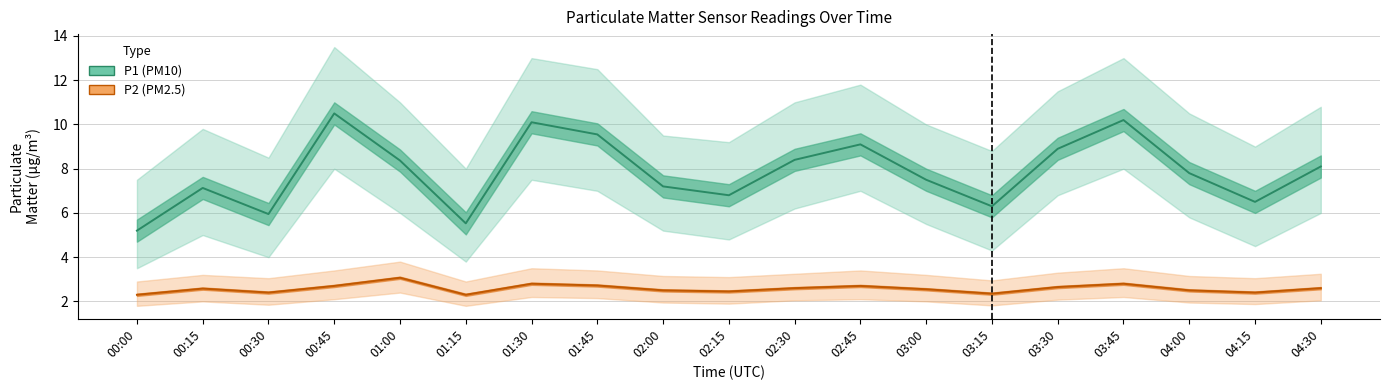

Reading left to right, extract all data points from this chart.

P1: 00:00=5.2	00:15=7.1	00:30=6.0	00:45=10.5	01:00=8.4	01:15=5.5	01:30=10.1	01:45=9.6	02:00=7.2	02:15=6.8	02:30=8.4	02:45=9.1	03:00=7.5	03:15=6.3	03:30=8.9	03:45=10.2	04:00=7.8	04:15=6.5	04:30=8.1
P1_lo: 00:00=3.5	00:15=5.0	00:30=4.0	00:45=8.0	01:00=6.0	01:15=3.8	01:30=7.5	01:45=7.0	02:00=5.2	02:15=4.8	02:30=6.2	02:45=7.0	03:00=5.5	03:15=4.3	03:30=6.8	03:45=8.0	04:00=5.8	04:15=4.5	04:30=6.0
P1_hi: 00:00=7.5	00:15=9.8	00:30=8.5	00:45=13.5	01:00=11.0	01:15=8.0	01:30=13.0	01:45=12.5	02:00=9.5	02:15=9.2	02:30=11.0	02:45=11.8	03:00=10.0	03:15=8.8	03:30=11.5	03:45=13.0	04:00=10.5	04:15=9.0	04:30=10.8
P2: 00:00=2.3	00:15=2.6	00:30=2.4	00:45=2.7	01:00=3.1	01:15=2.3	01:30=2.8	01:45=2.7	02:00=2.5	02:15=2.5	02:30=2.6	02:45=2.7	03:00=2.5	03:15=2.4	03:30=2.6	03:45=2.8	04:00=2.5	04:15=2.4	04:30=2.6
P2_lo: 00:00=1.8	00:15=2.0	00:30=1.9	00:45=2.1	01:00=2.4	01:15=1.8	01:30=2.2	01:45=2.1	02:00=1.9	02:15=1.9	02:30=2.0	02:45=2.1	03:00=2.0	03:15=1.8	03:30=2.1	03:45=2.2	04:00=1.9	04:15=1.9	04:30=2.0
P2_hi: 00:00=2.9	00:15=3.2	00:30=3.0	00:45=3.4	01:00=3.8	01:15=2.9	01:30=3.5	01:45=3.4	02:00=3.1	02:15=3.1	02:30=3.2	02:45=3.4	03:00=3.2	03:15=3.0	03:30=3.3	03:45=3.5	04:00=3.1	04:15=3.0	04:30=3.2